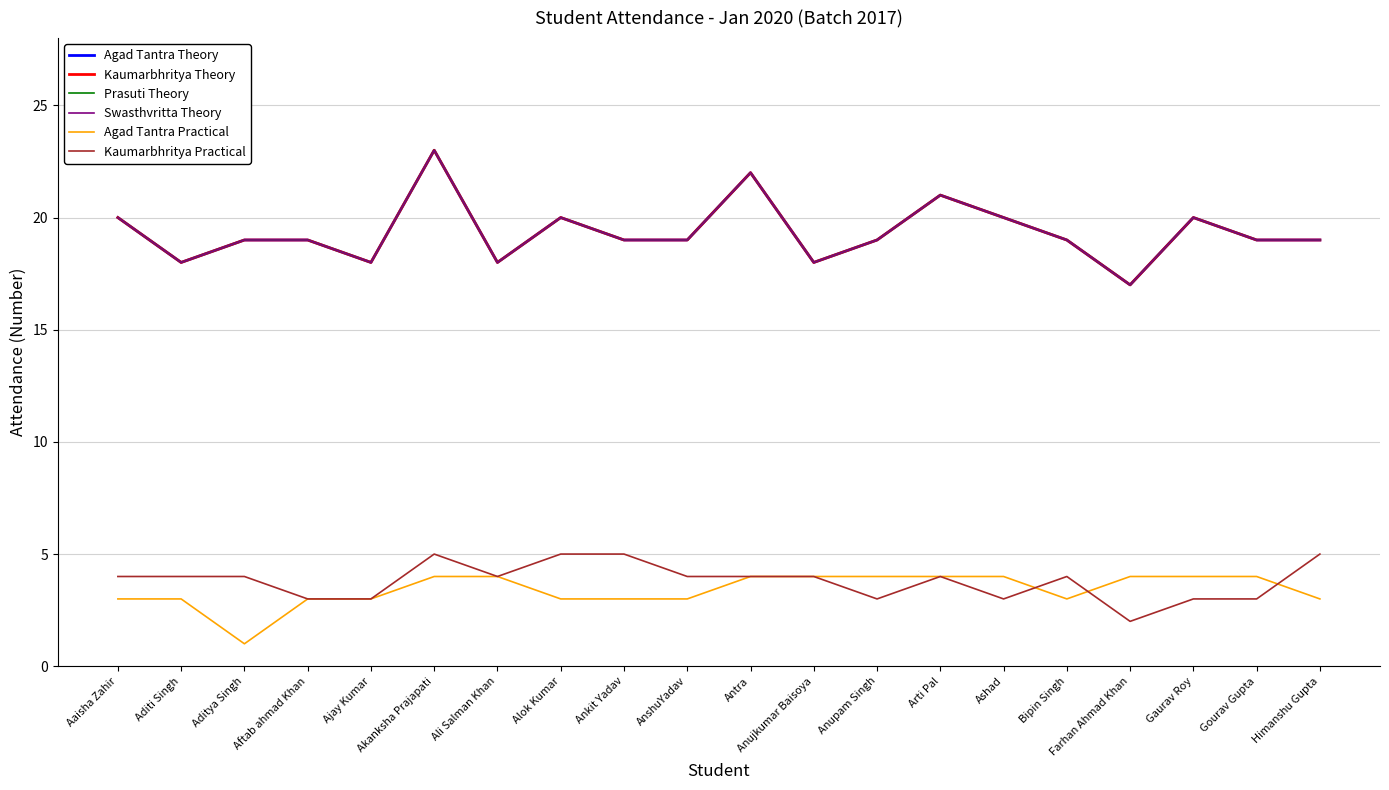

Is this an area chart (filled region under the line)?

No